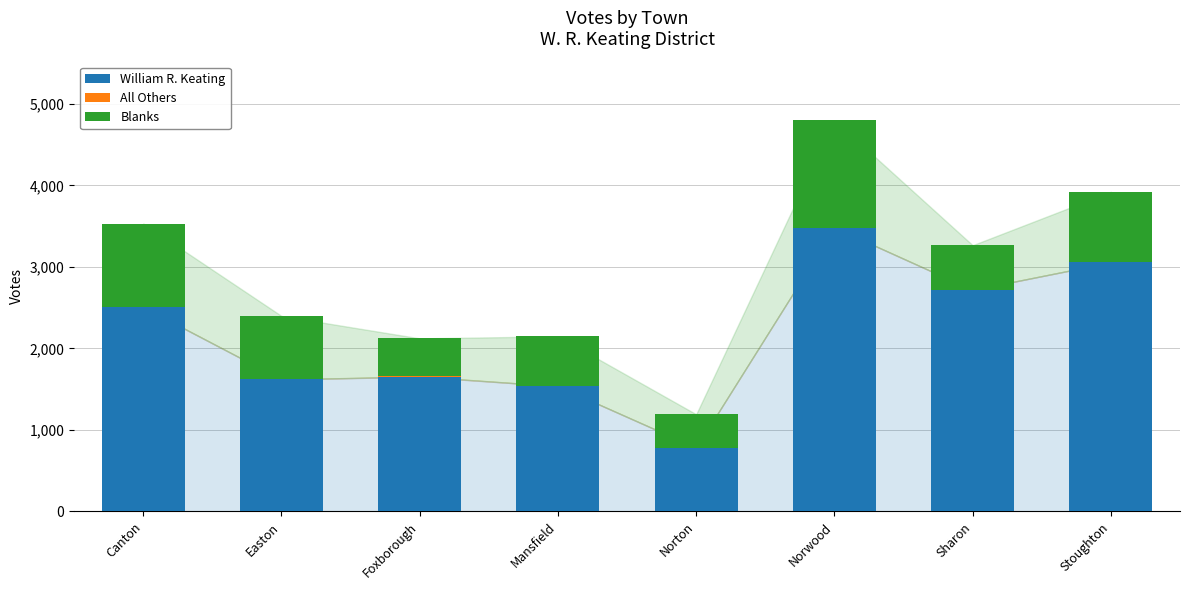

What is the sum of all William R. Keating values?

17359